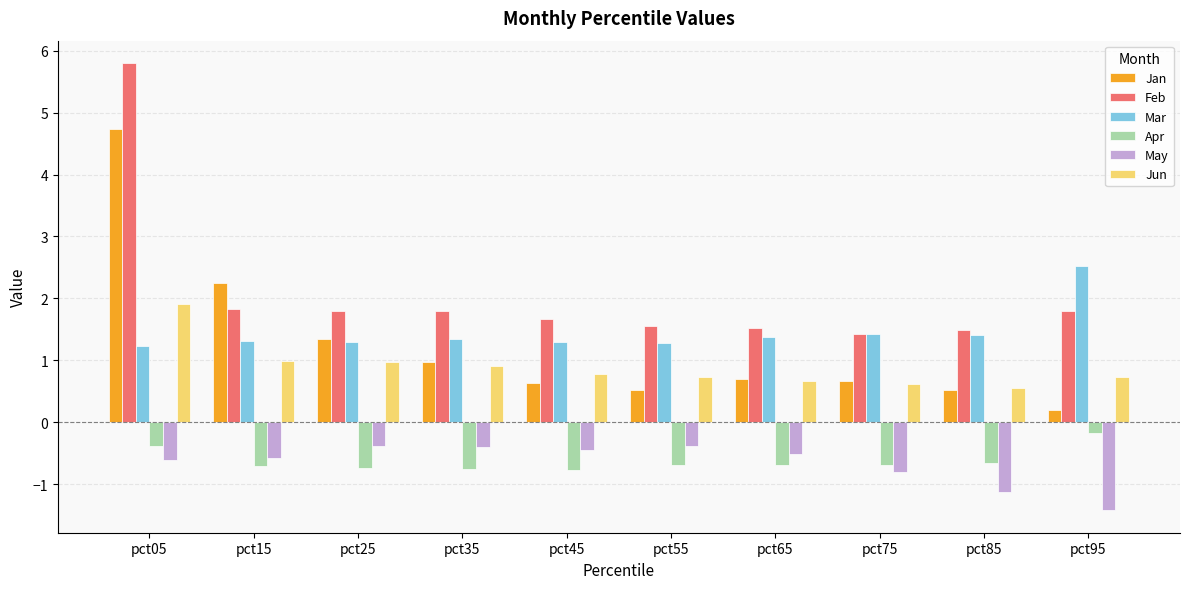

At how many categories does at least one series exceed 3?

1